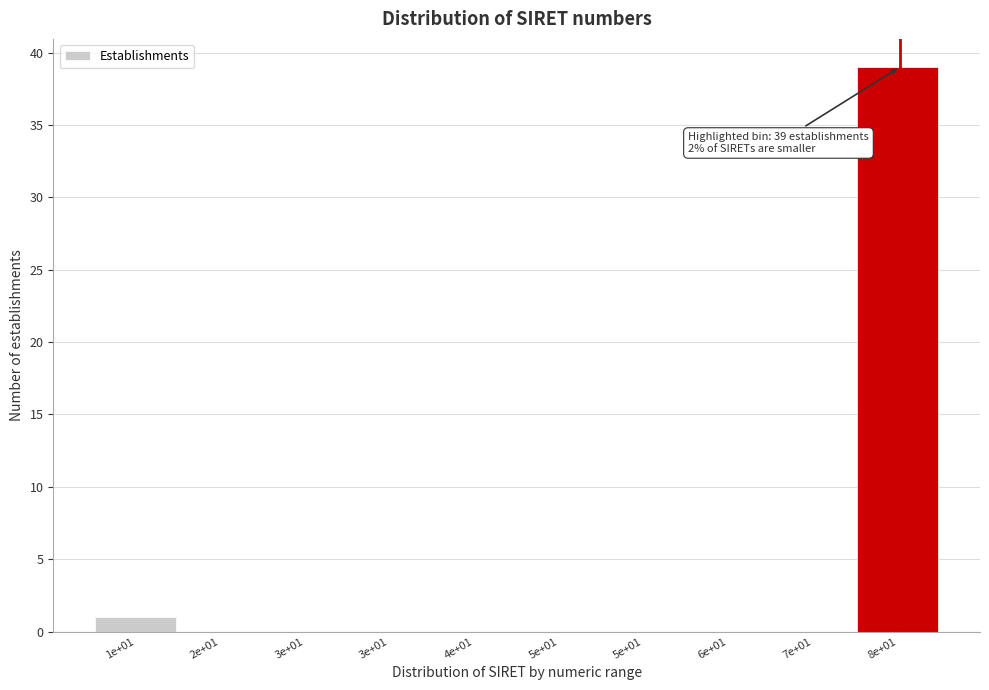

How many categories are shown in the chart?

10